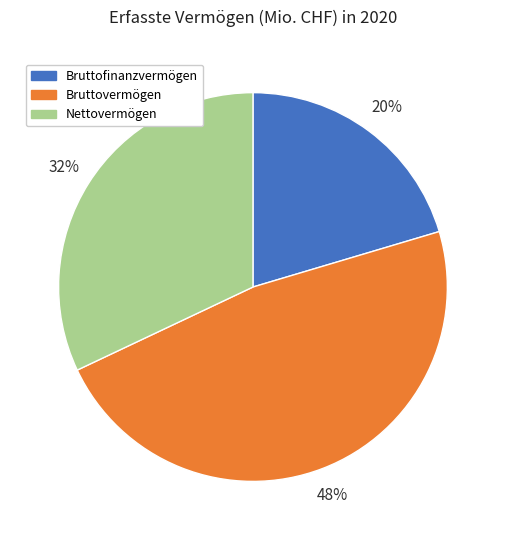

Between Nettovermögen and Bruttovermögen, which is larger?

Bruttovermögen